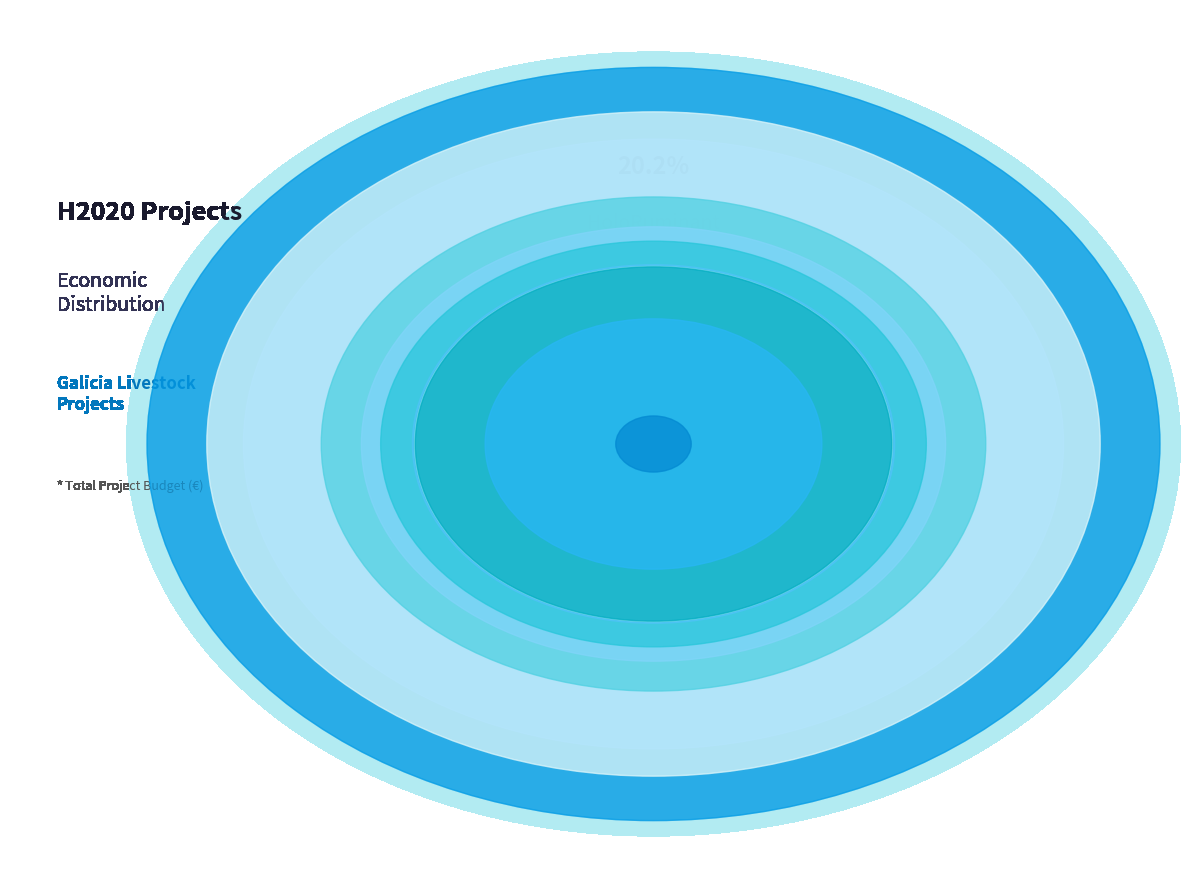

True or false: BoVLP-BVD accounts for 0% of the total.

True